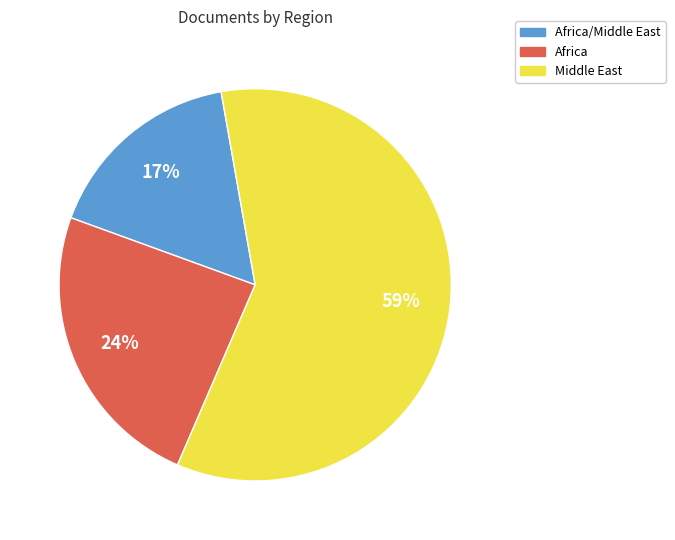

Is it true that Middle East is 12% of the pie?

False